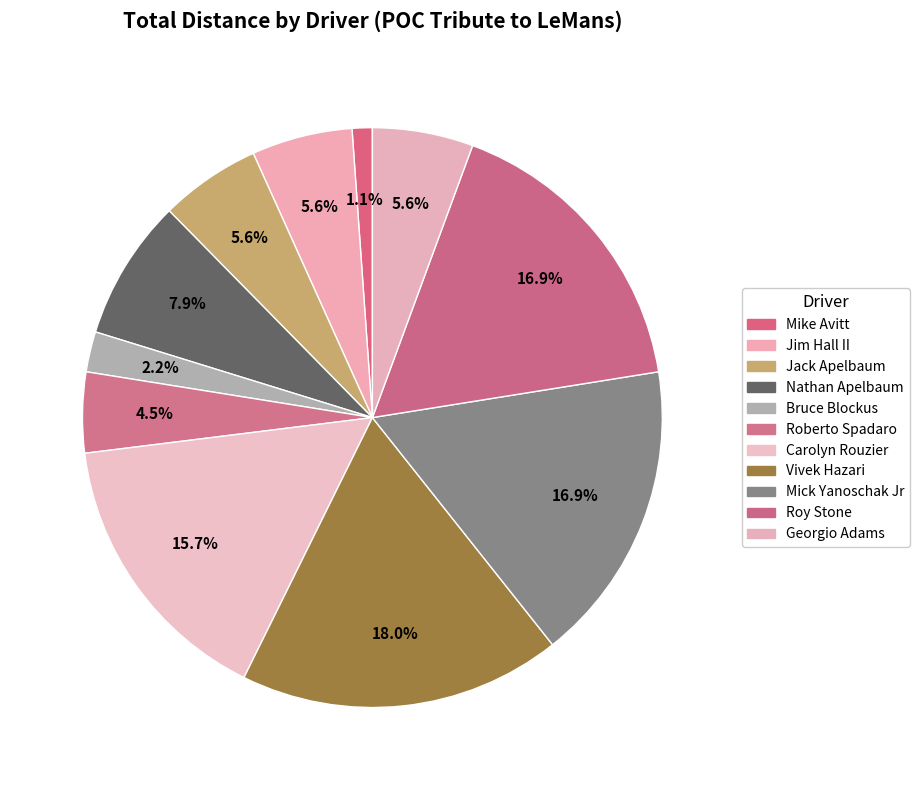

What percentage is the Bruce Blockus slice, to the nearest percent?

2%